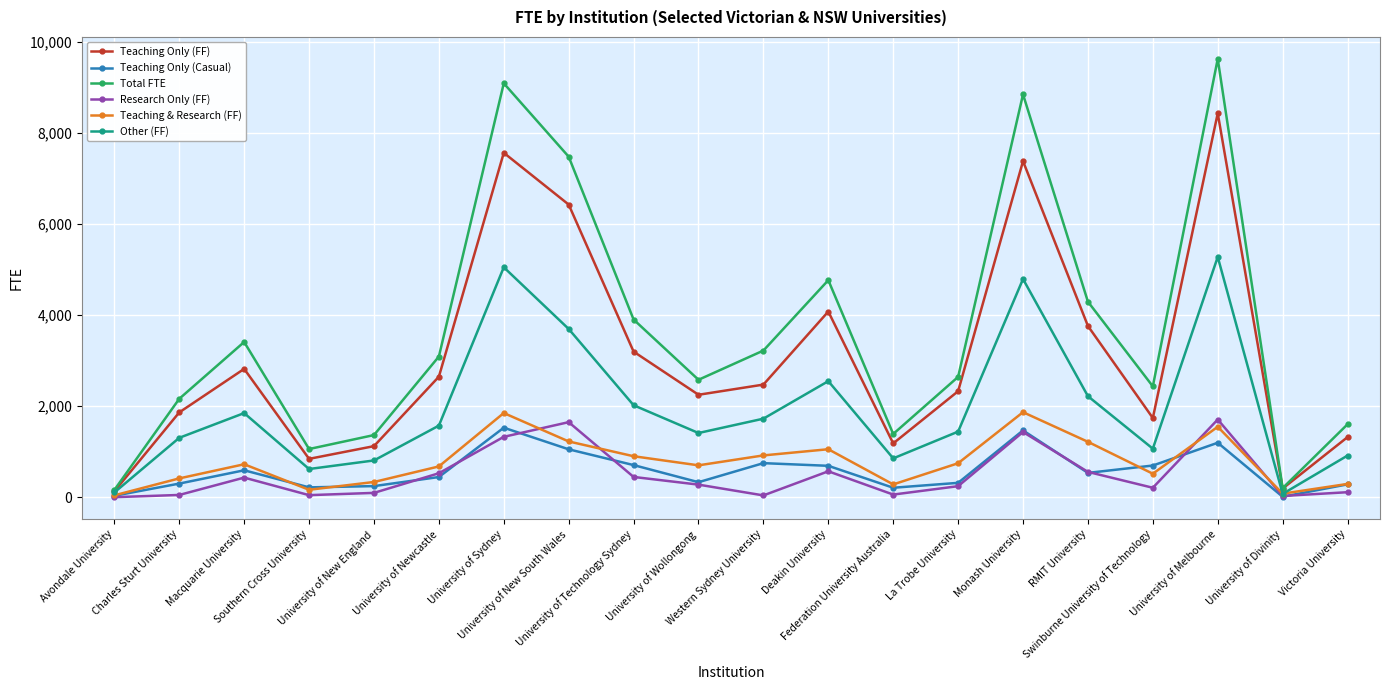

True or false: Teaching & Research (FF) and Total FTE intersect in this chart.

False